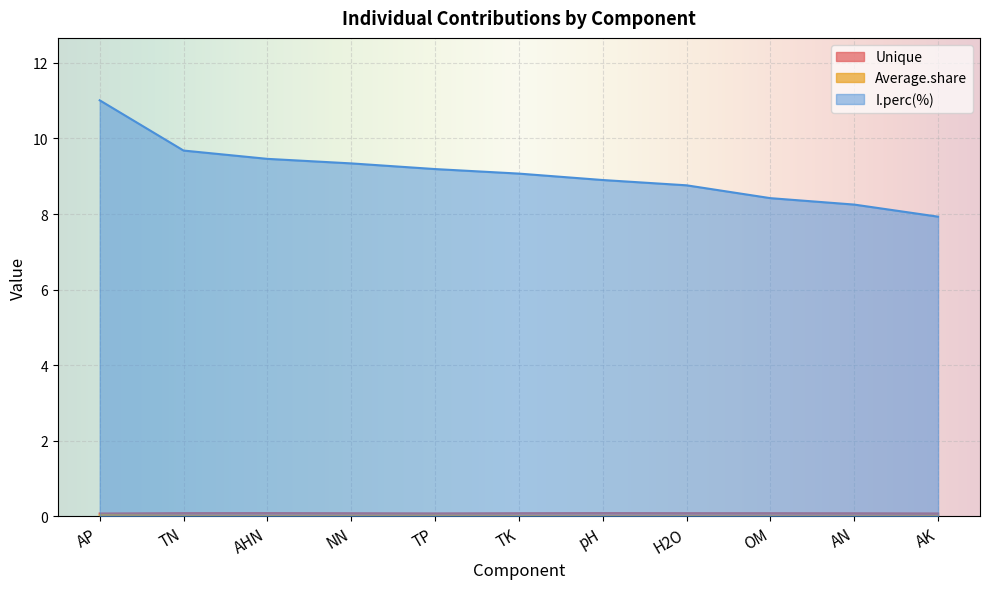

How many data points in I.perc(%) are above 9?

6